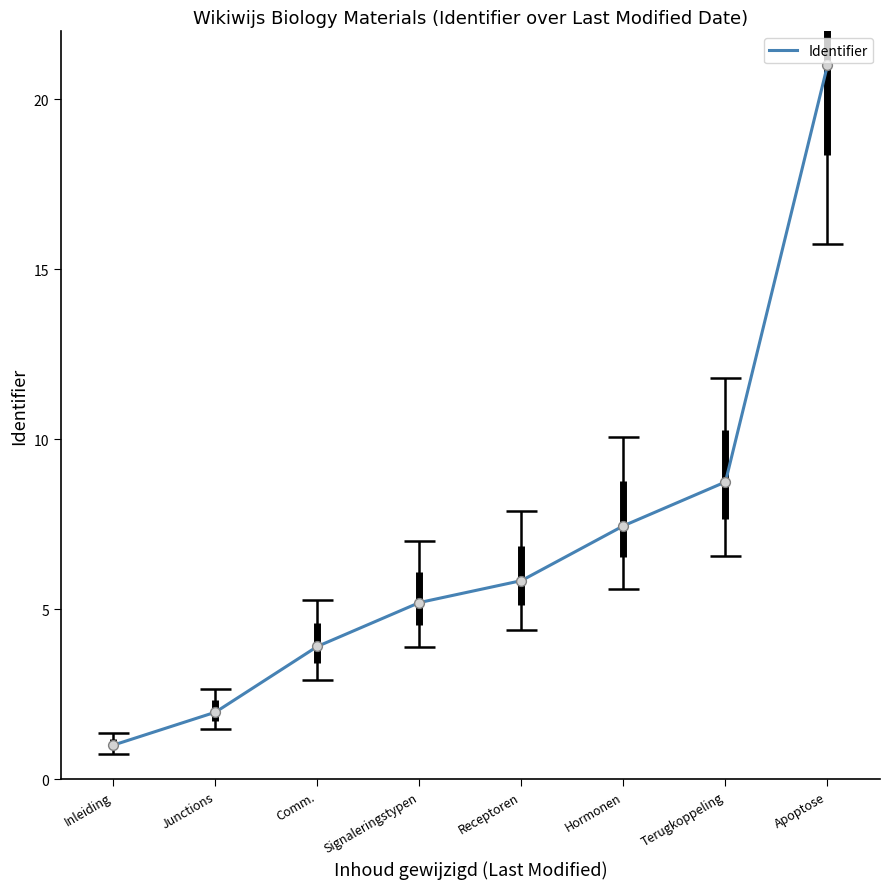

What is the change in value from Signaleringstypen to Terugkoppeling?

+3.5